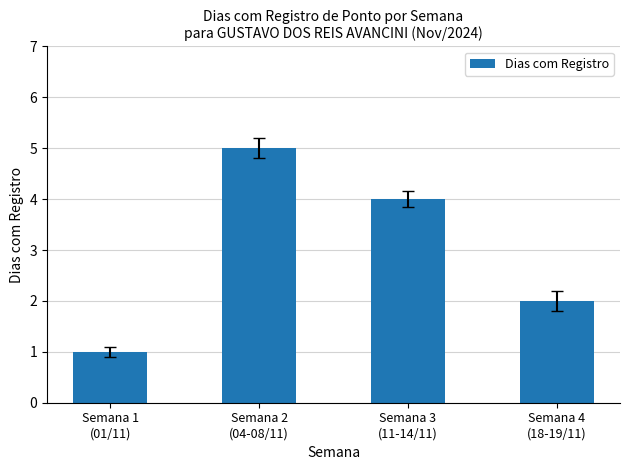

What is the sum of the values at Semana 3
(11-14/11) and Semana 1
(01/11)?

5